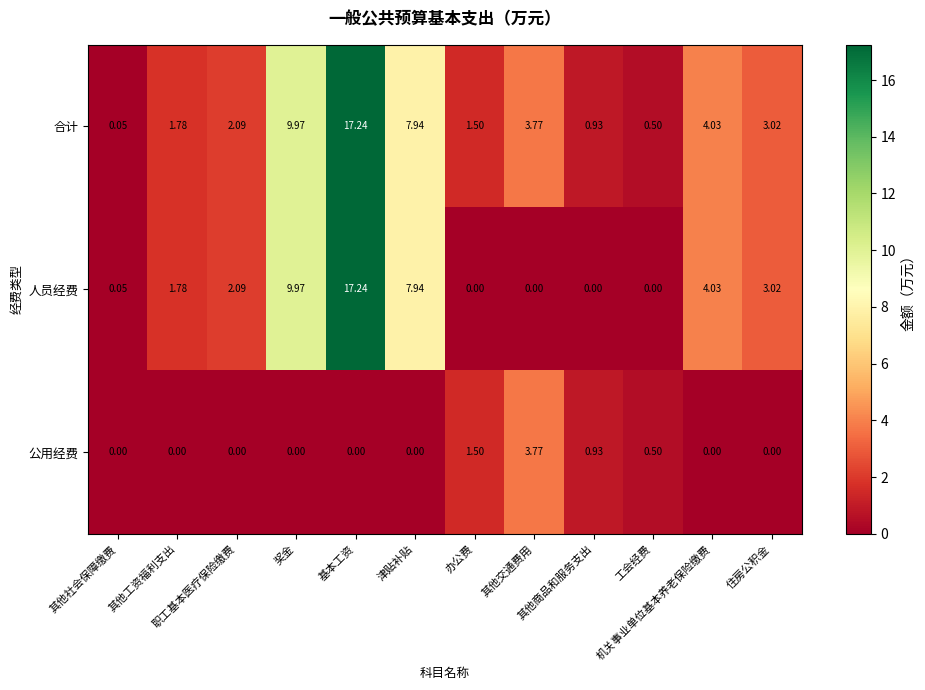

Which series has the largest total across all categories?

合计